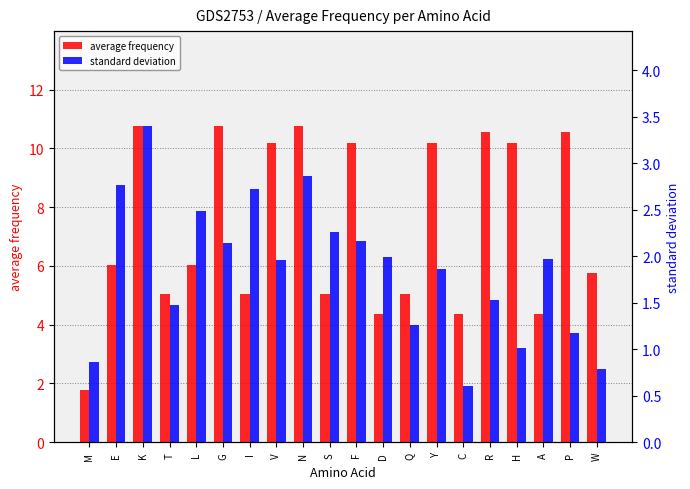

Which category has the highest value in the average frequency series?

K